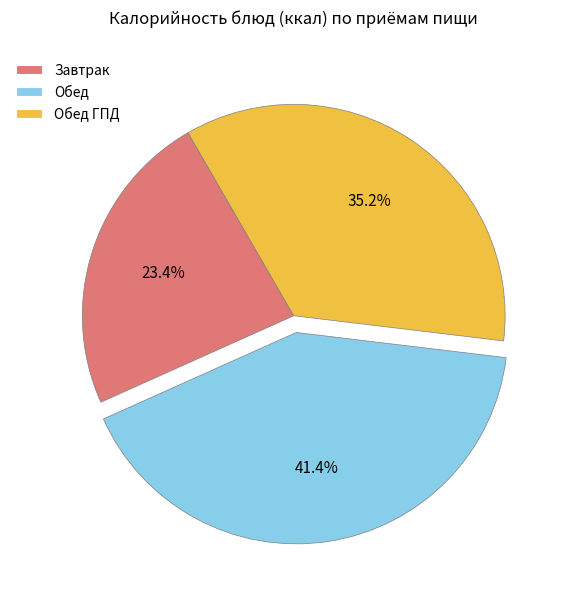

Is the sum of Обед ГПД and Завтрак greater than half?

Yes